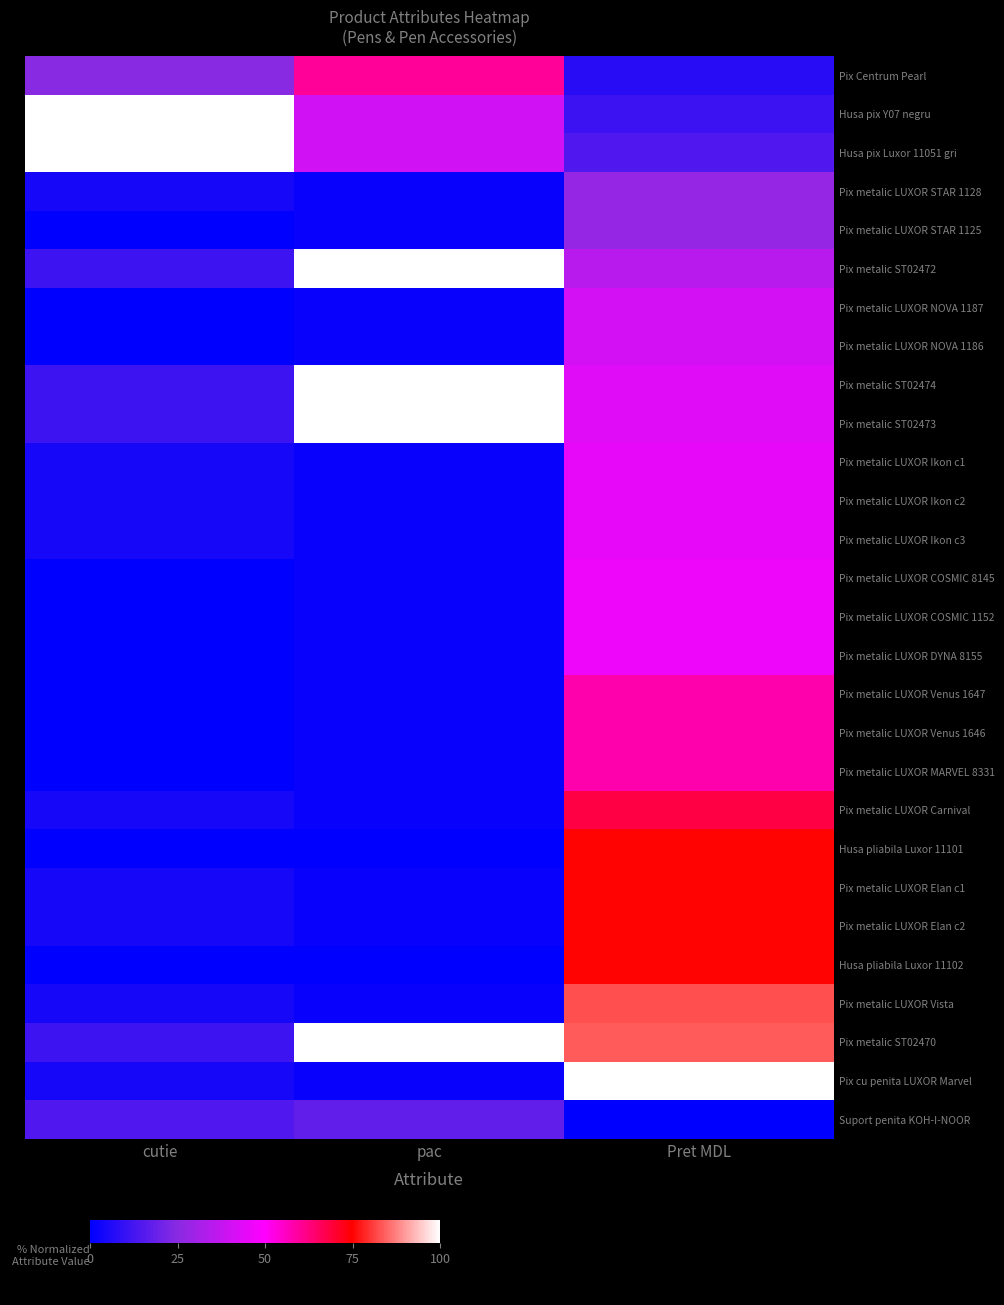

Which category has the highest value across all series?

cutie